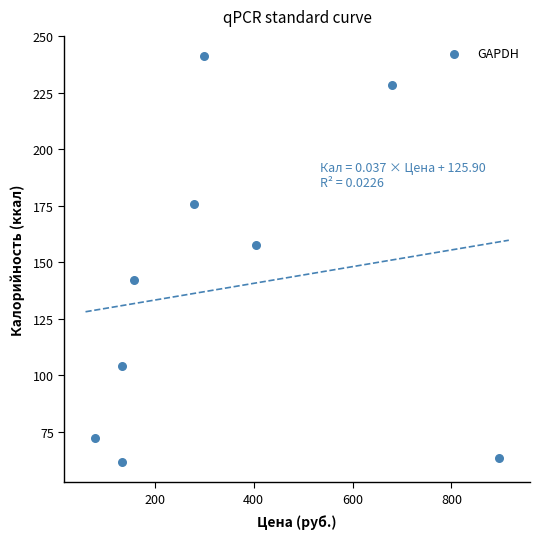

What Y value in the scatter plot is closest to 151?

157.5